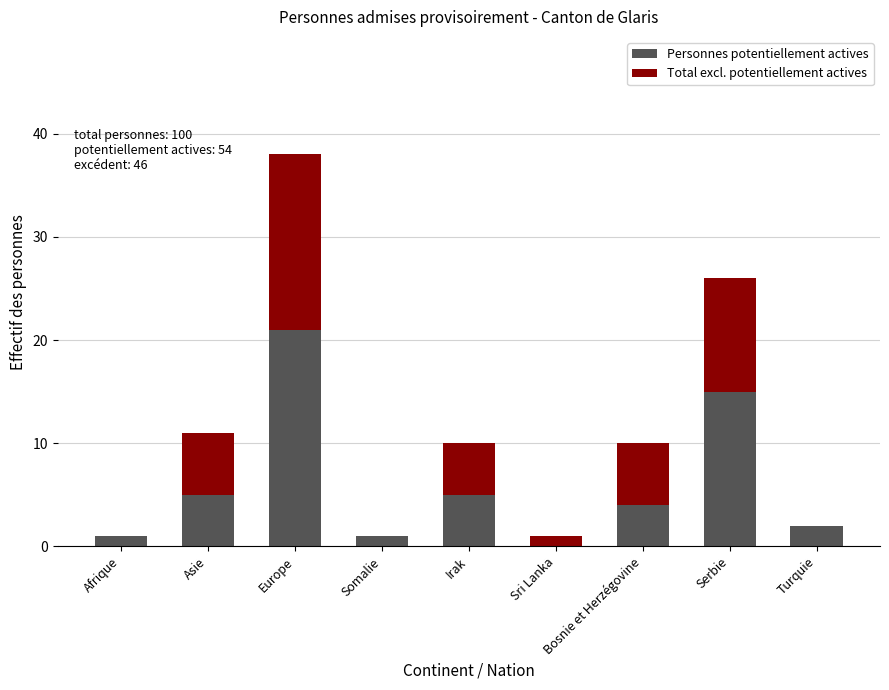

What is the maximum value for Personnes potentiellement actives?

21